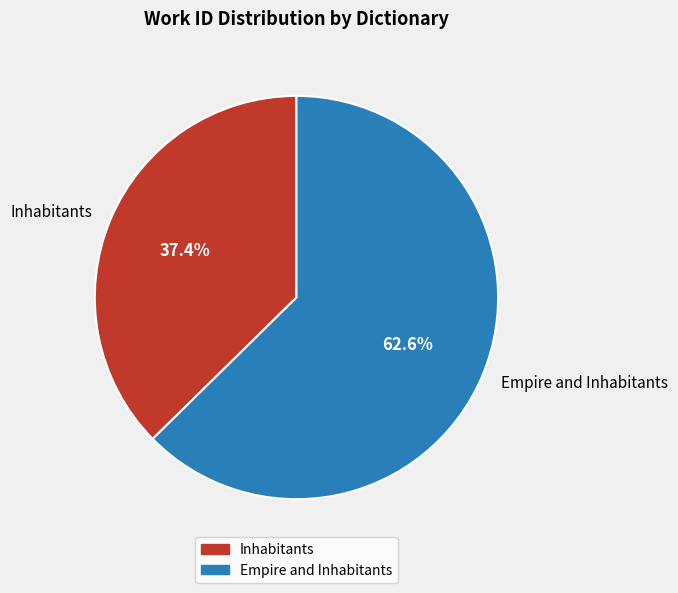

Combined, what portion of the pie is Inhabitants and Empire and Inhabitants?

100.0%